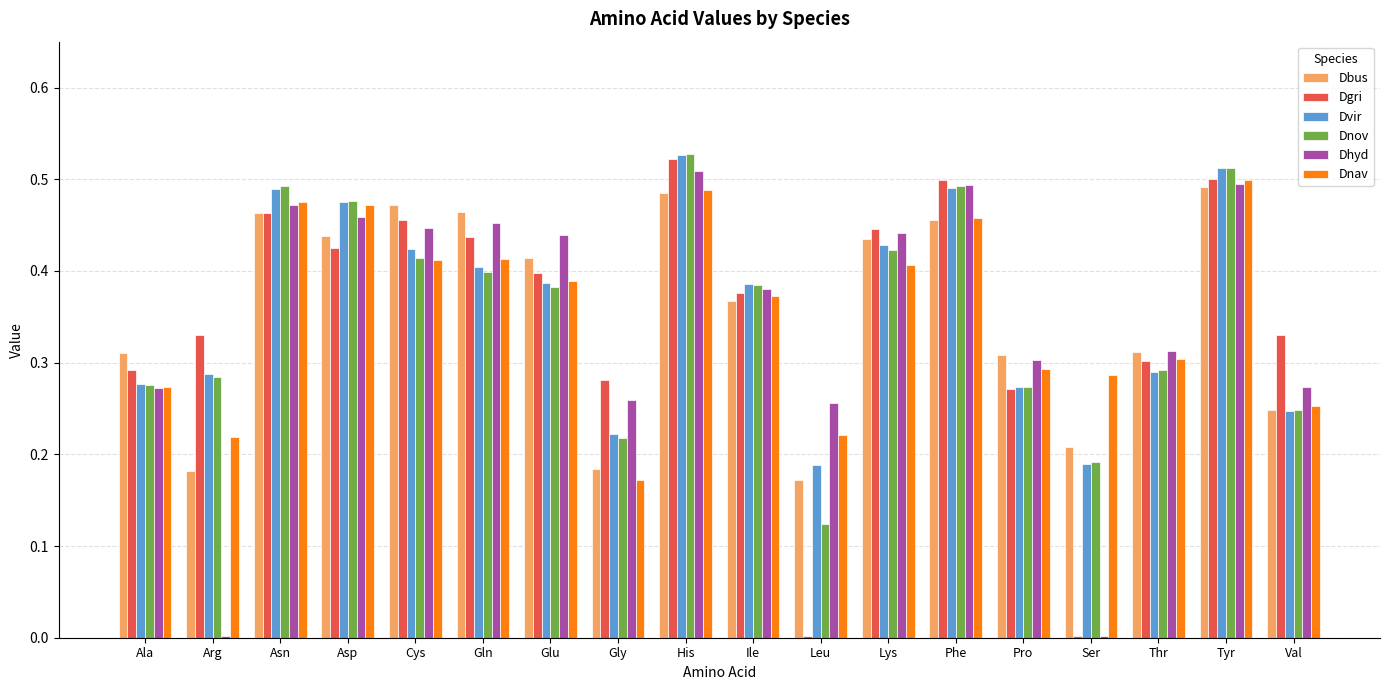

True or false: Dgri has a value of 0.3 at Arg.

True